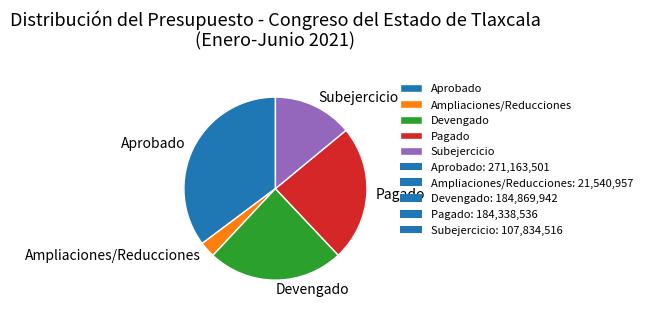

Does Ampliaciones/Reducciones represent more than half of the total?

No